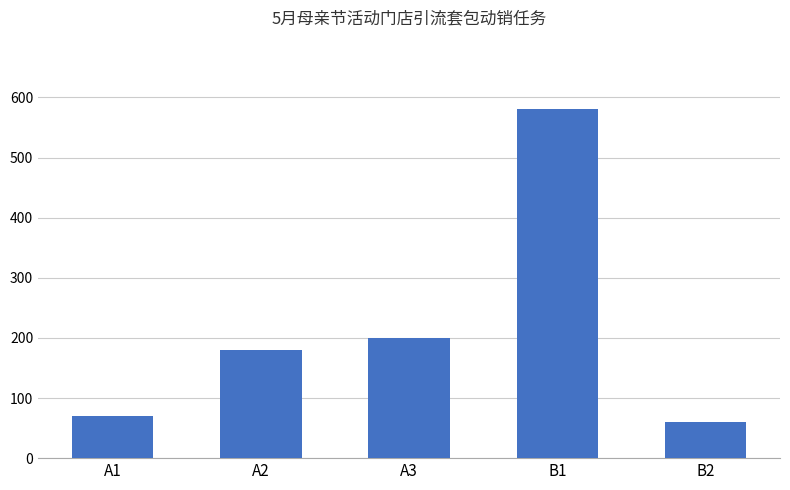

What is the label of the 5th bar from the left?

B2